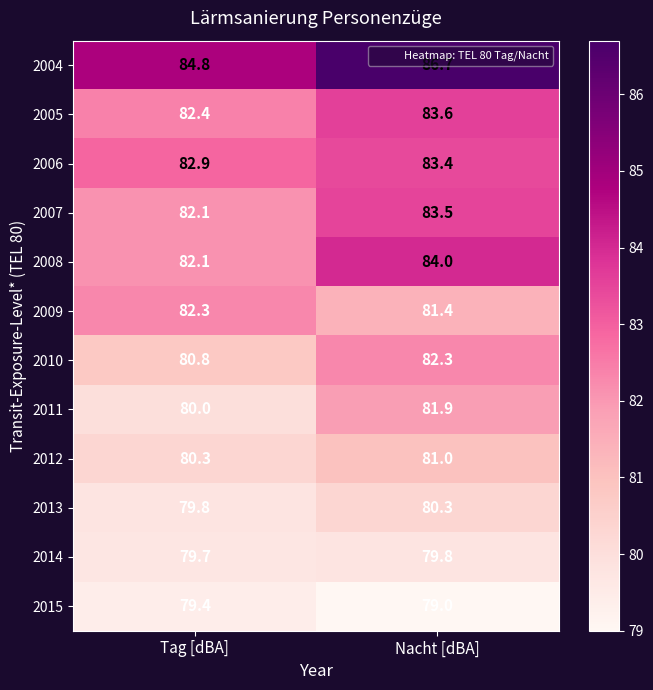

Count the number of categories in the chart.

2